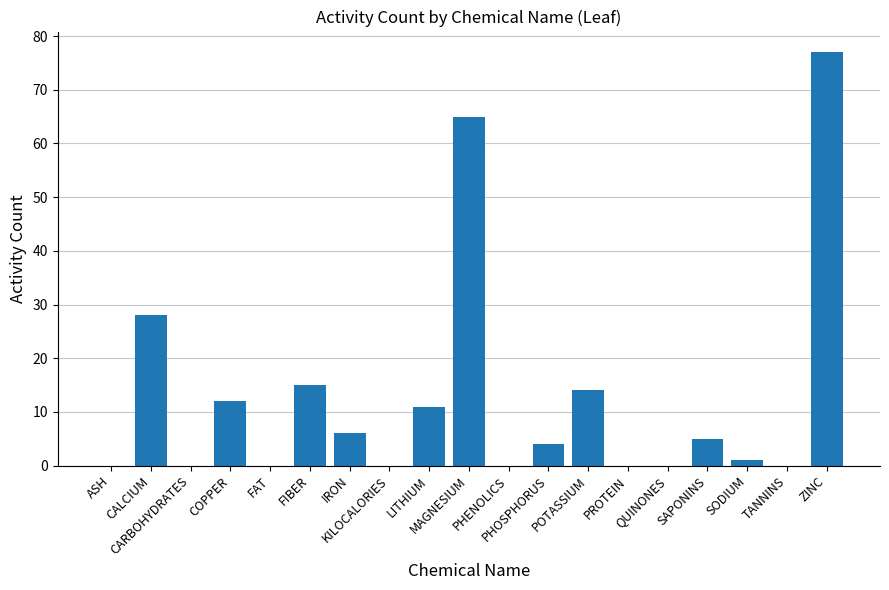

What is the ratio of the value at COPPER to the value at MAGNESIUM?

0.2